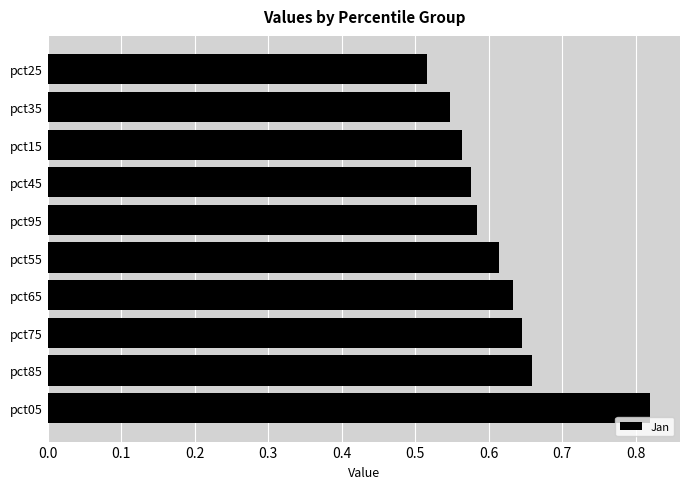

Rank the categories by value from lowest to highest.

pct25, pct35, pct15, pct45, pct95, pct55, pct65, pct75, pct85, pct05